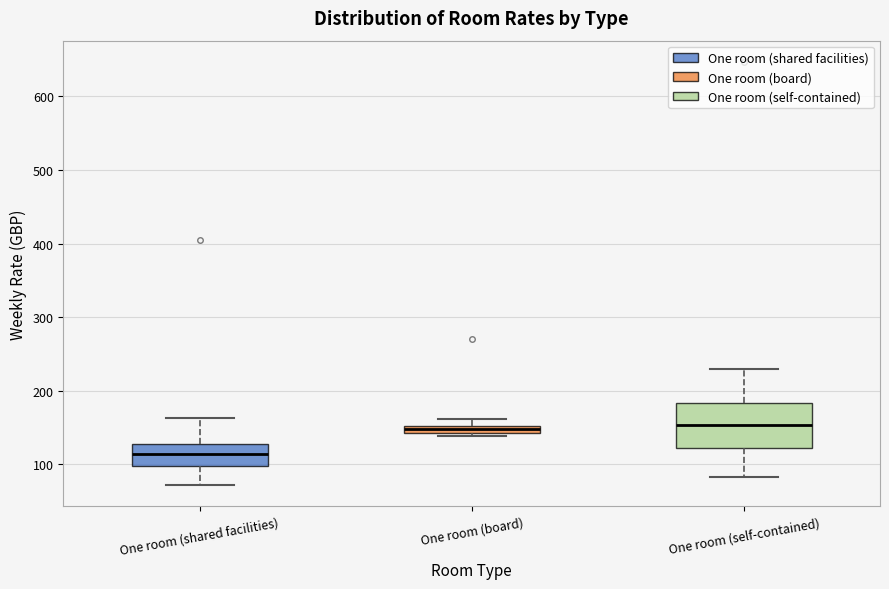

Comparing the boxes themselves (not the whiskers), which one is the tallest?

One room (self-contained)